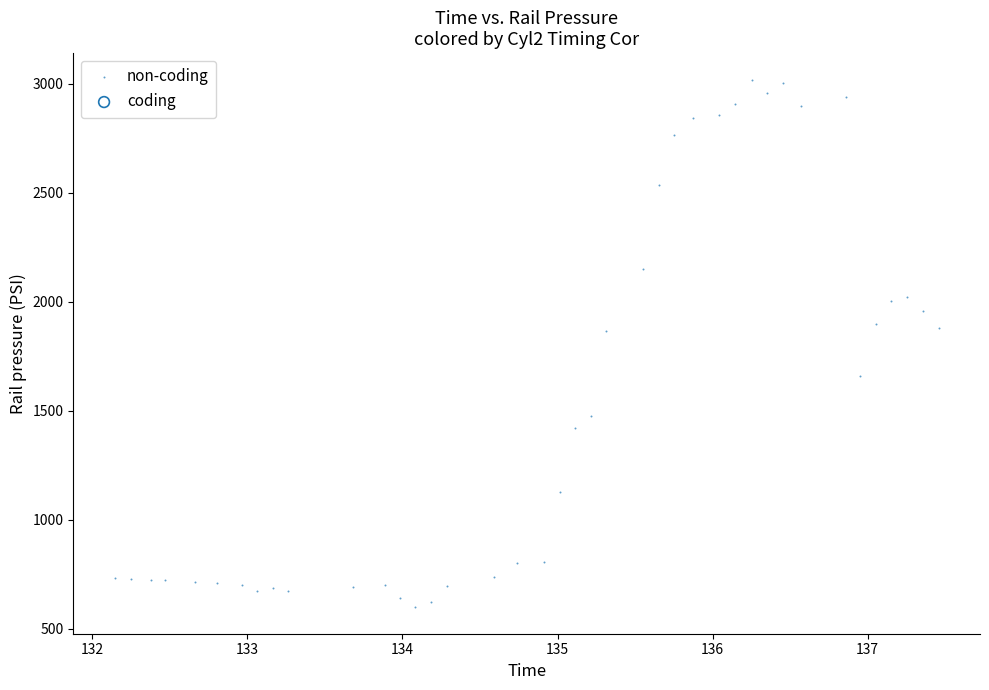

What is the range of Y values (max minus min)?

2423.0